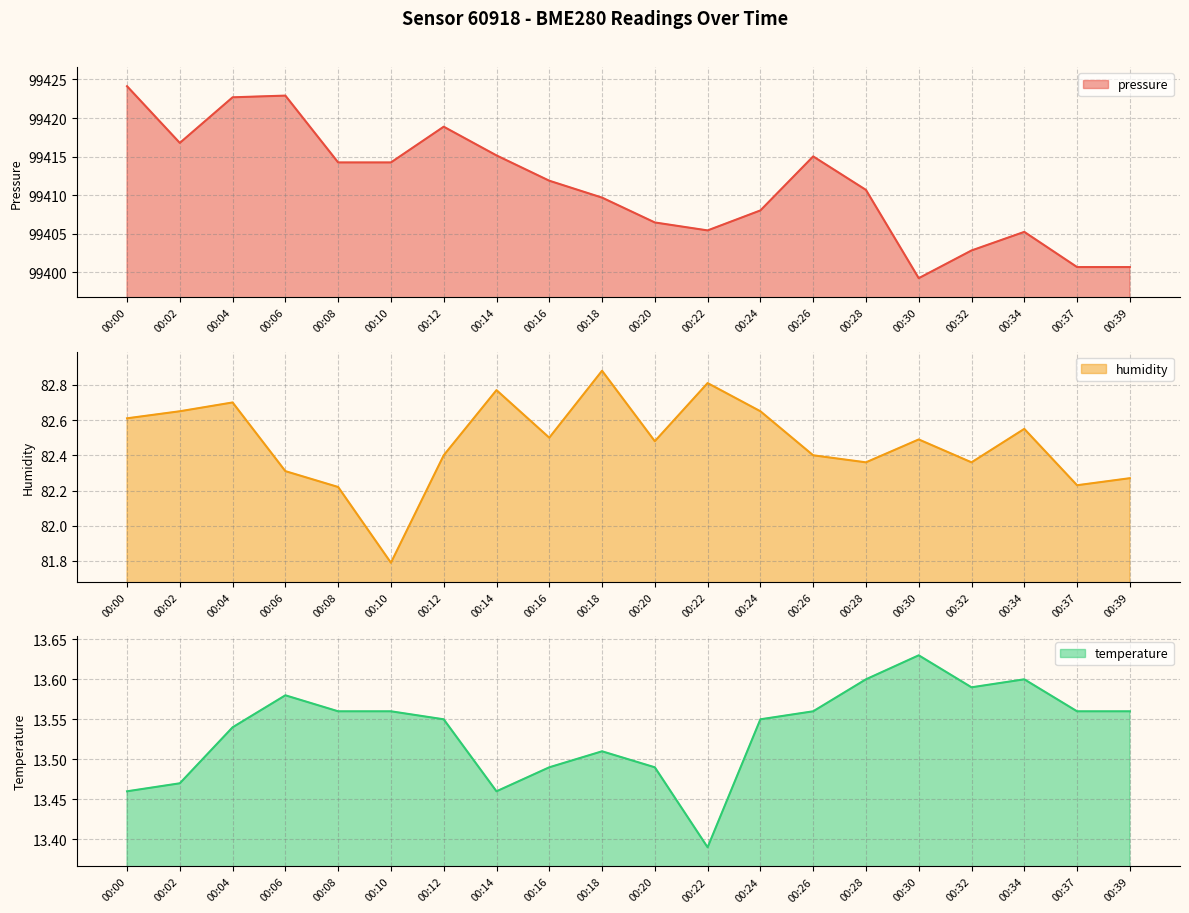

How many humidity values are between 82 and 83?

19